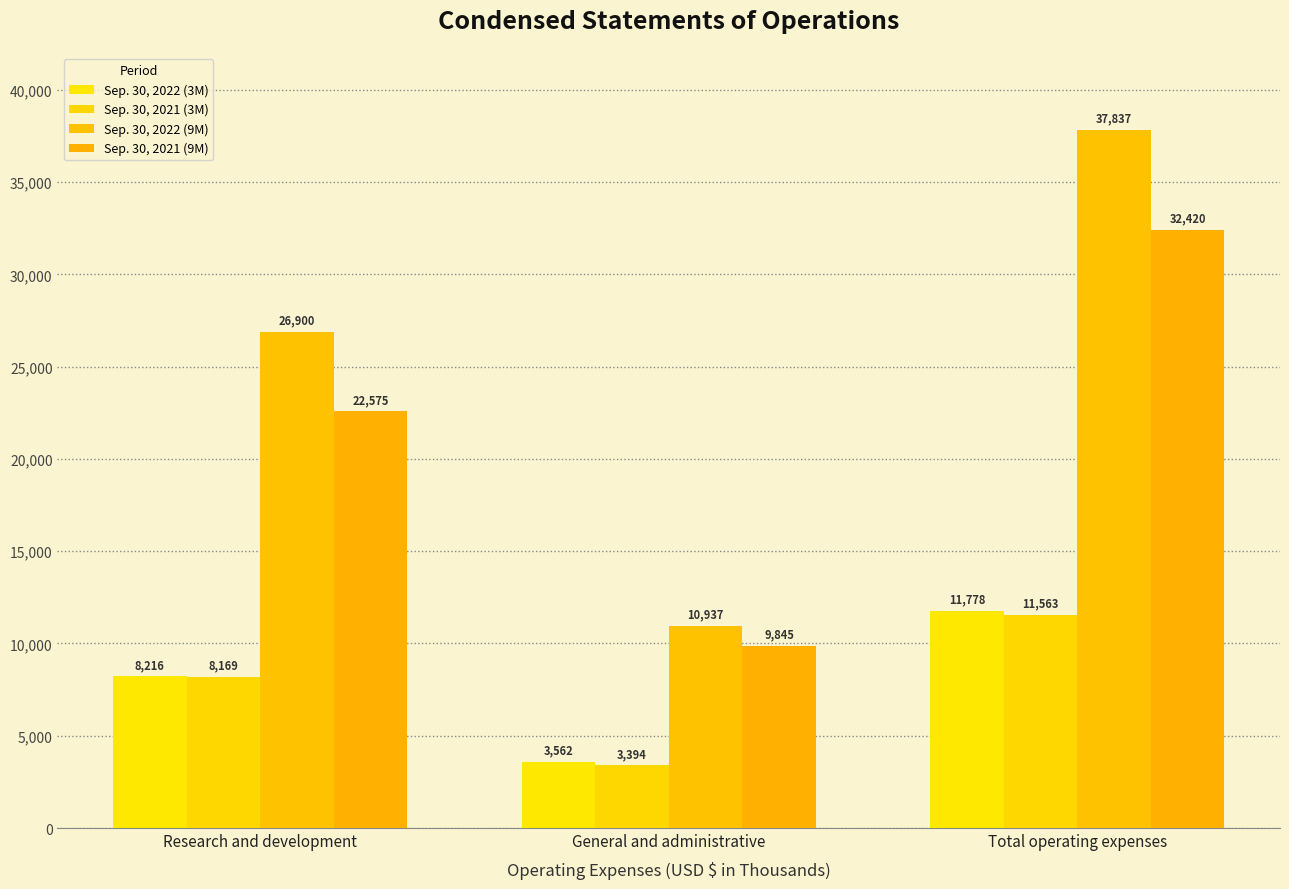

At how many categories does at least one series exceed 26981?

1